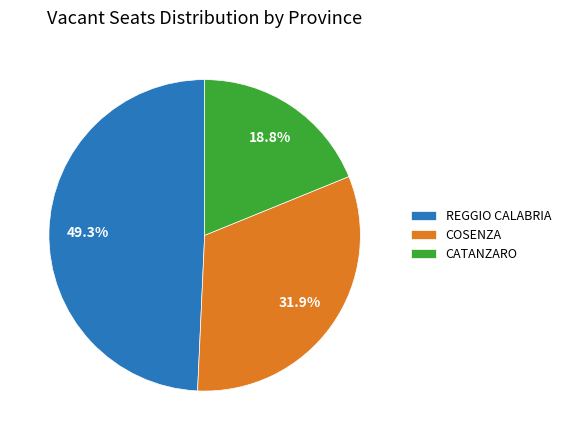

What is the smallest slice in the pie chart?

CATANZARO